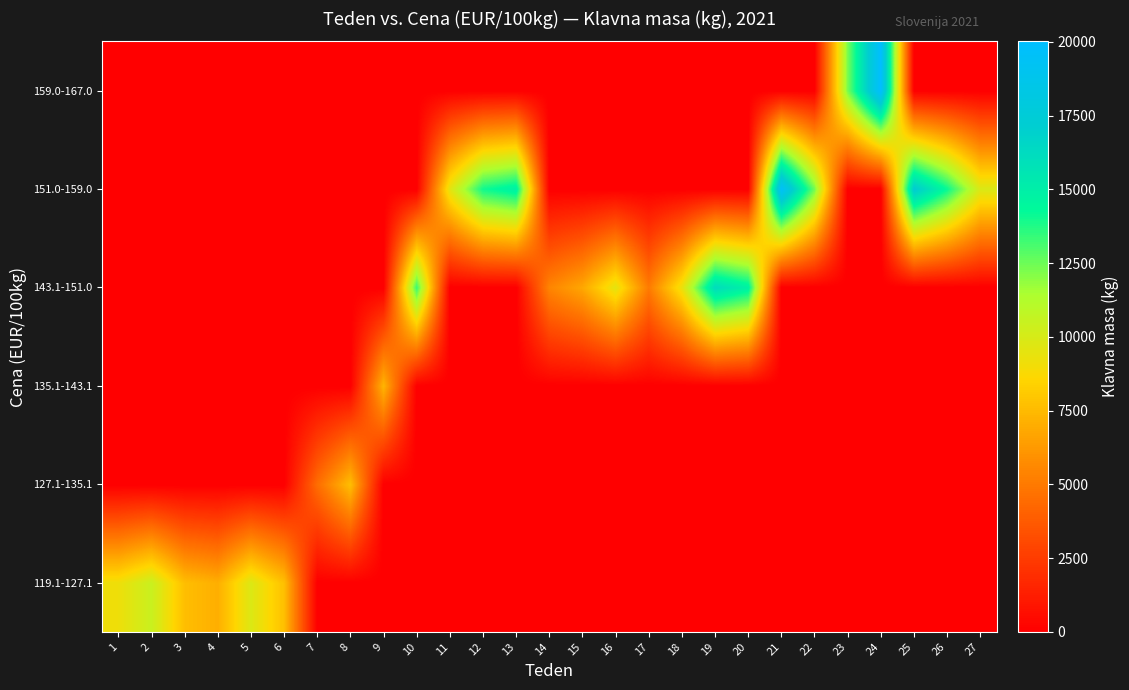

Reading left to right, transcribe all the data shown in this chart.

119.1-127.1: 1=9149	2=10467	3=7657	4=7056	5=9821	6=7729	7=0	8=0	9=0	10=0	11=0	12=0	13=0	14=0	15=0	16=0	17=0	18=0	19=0	20=0	21=0	22=0	23=0	24=0	25=0	26=0	27=0
127.1-135.1: 1=0	2=0	3=0	4=0	5=0	6=0	7=4505	8=7664	9=0	10=0	11=0	12=0	13=0	14=0	15=0	16=0	17=0	18=0	19=0	20=0	21=0	22=0	23=0	24=0	25=0	26=0	27=0
135.1-143.1: 1=0	2=0	3=0	4=0	5=0	6=0	7=0	8=0	9=7297	10=0	11=0	12=0	13=0	14=0	15=0	16=0	17=0	18=0	19=0	20=0	21=0	22=0	23=0	24=0	25=0	26=0	27=0
143.1-151.0: 1=0	2=0	3=0	4=0	5=0	6=0	7=0	8=0	9=0	10=13355	11=0	12=0	13=0	14=5459	15=6787	16=9528	17=5070	18=9233	19=16174	20=14822	21=0	22=0	23=0	24=0	25=0	26=0	27=0
151.0-159.0: 1=0	2=0	3=0	4=0	5=0	6=0	7=0	8=0	9=0	10=0	11=9521	12=14048	13=14923	14=0	15=0	16=0	17=0	18=0	19=0	20=0	21=19630	22=12408	23=0	24=0	25=17325	26=14197	27=9882
159.0-167.0: 1=0	2=0	3=0	4=0	5=0	6=0	7=0	8=0	9=0	10=0	11=0	12=0	13=0	14=0	15=0	16=0	17=0	18=0	19=0	20=0	21=0	22=0	23=12301	24=20021	25=0	26=0	27=0